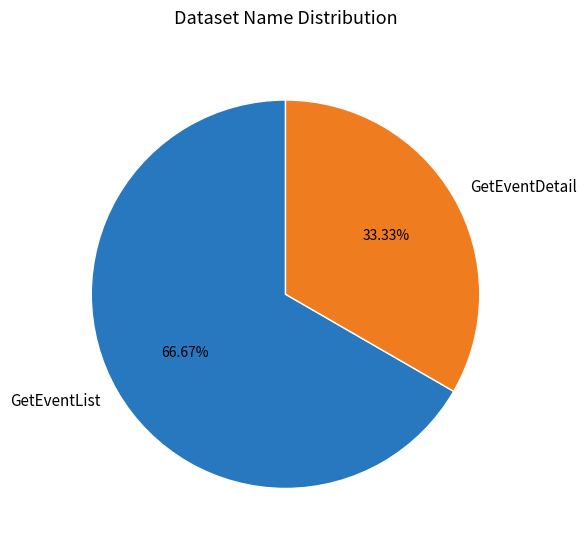

True or false: GetEventDetail accounts for 33% of the total.

True